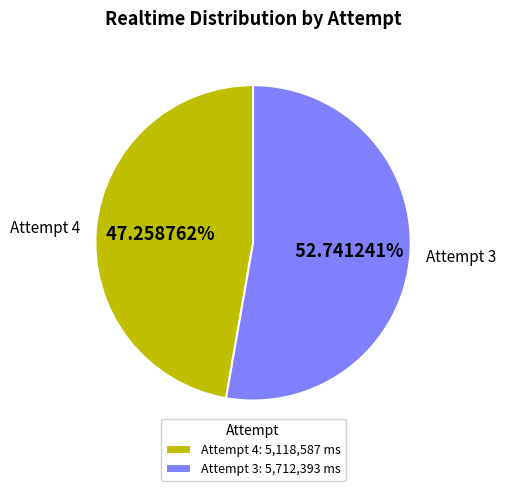

What percentage is the Attempt 3 slice, to the nearest percent?

53%